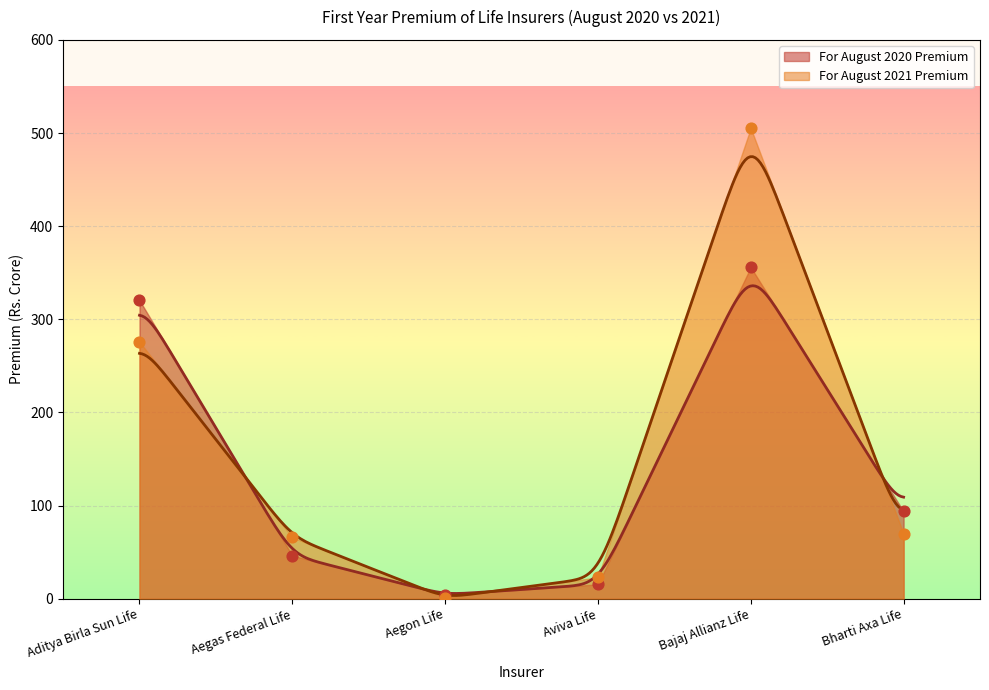

What is the total value across all series at Aegon Life?

5.5